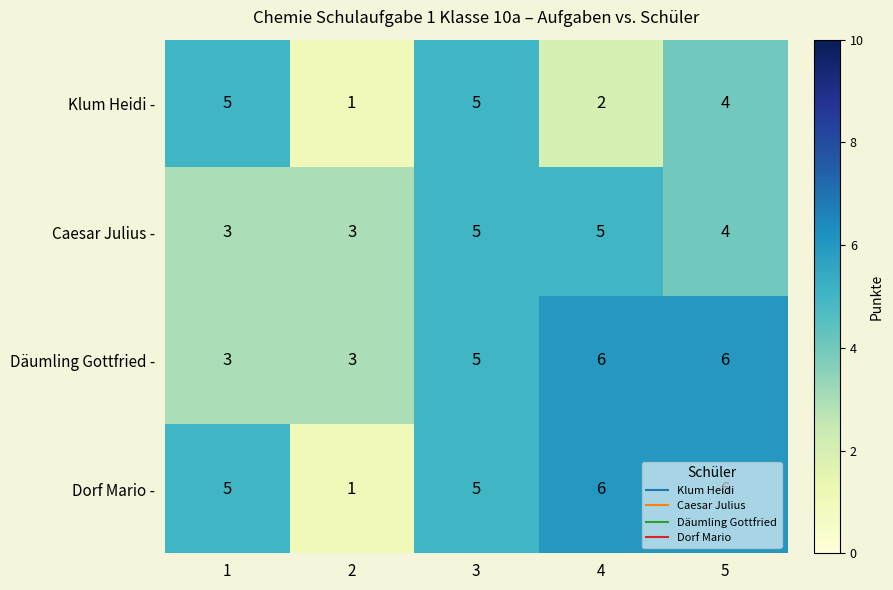

What is the total value across all series at 4?

19